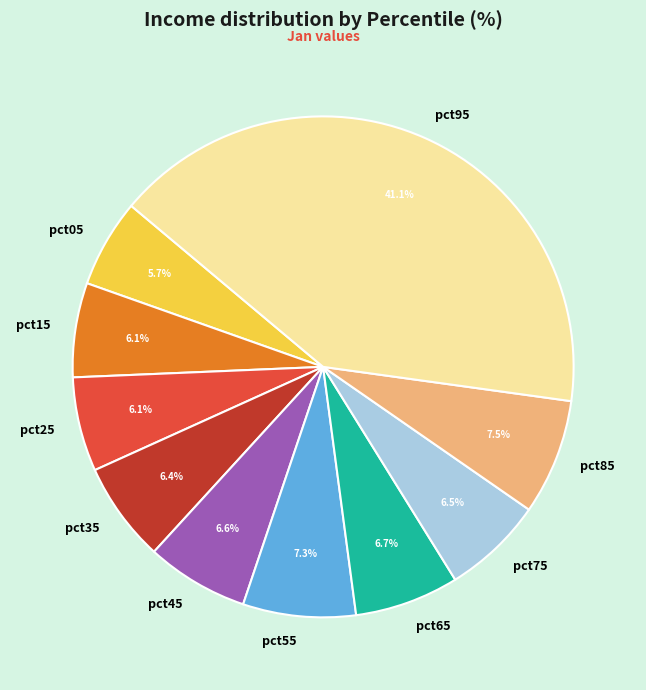

Does pct25 represent more than half of the total?

No